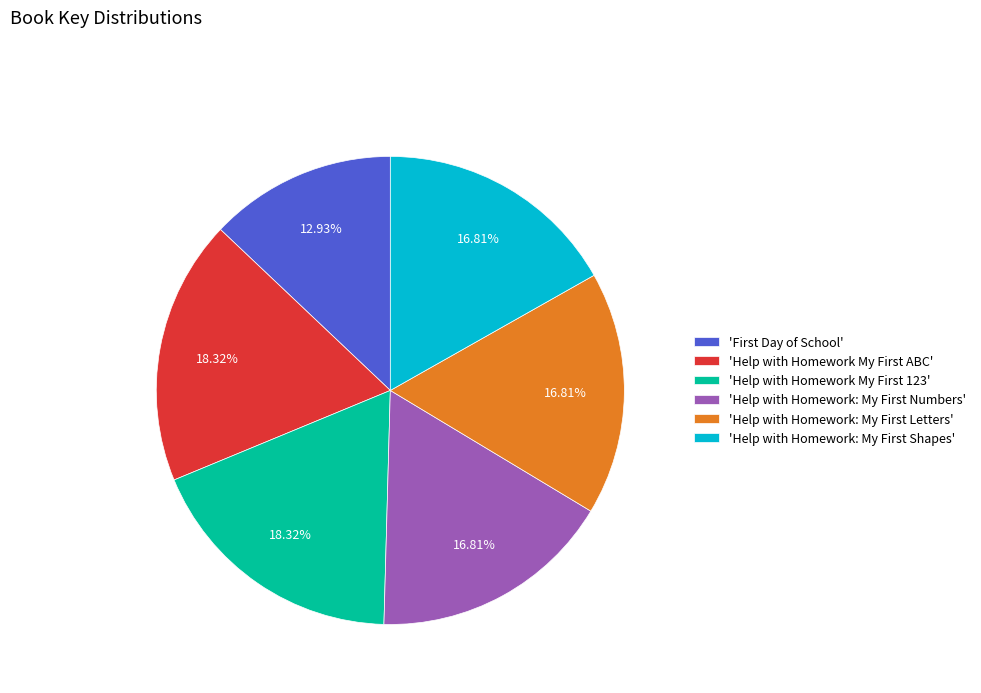

Which category has the smallest portion of the pie?

'First Day of School'